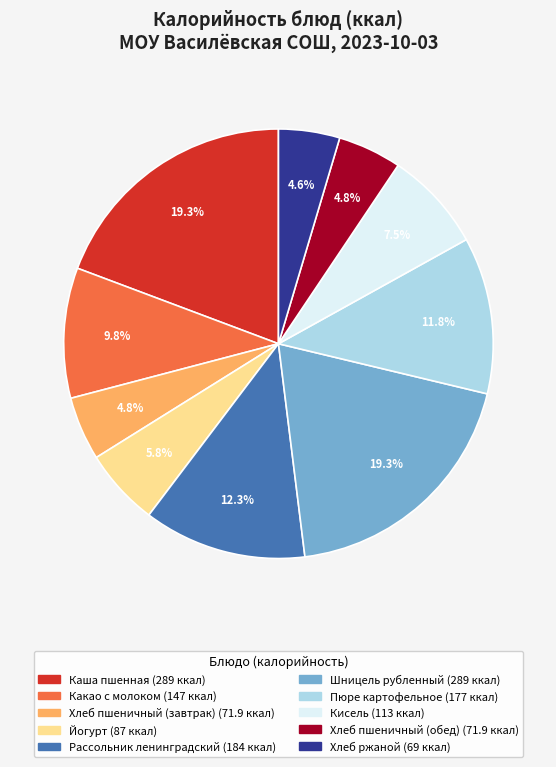

Is Каша пшенная the majority of the pie?

No